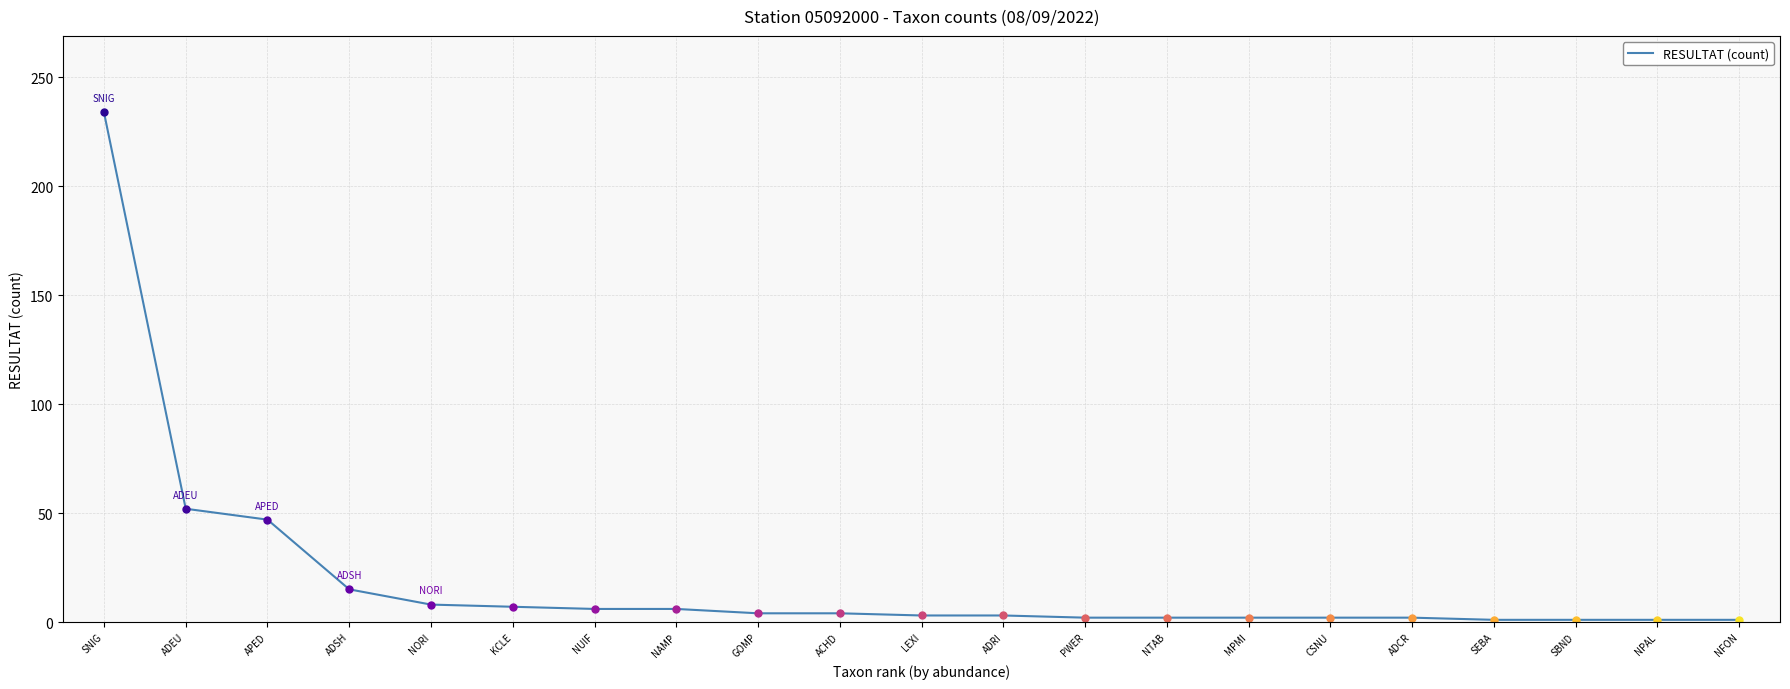

The chart shows a value of 321 at SNIG. True or false?

False